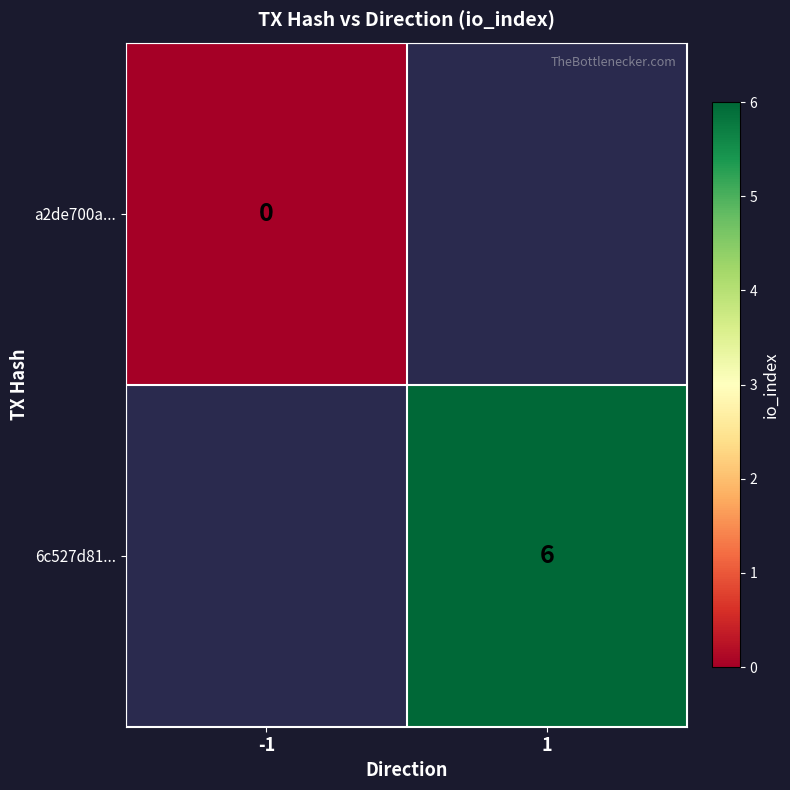

The 6c527d81... series shows 10 at 1. True or false?

False